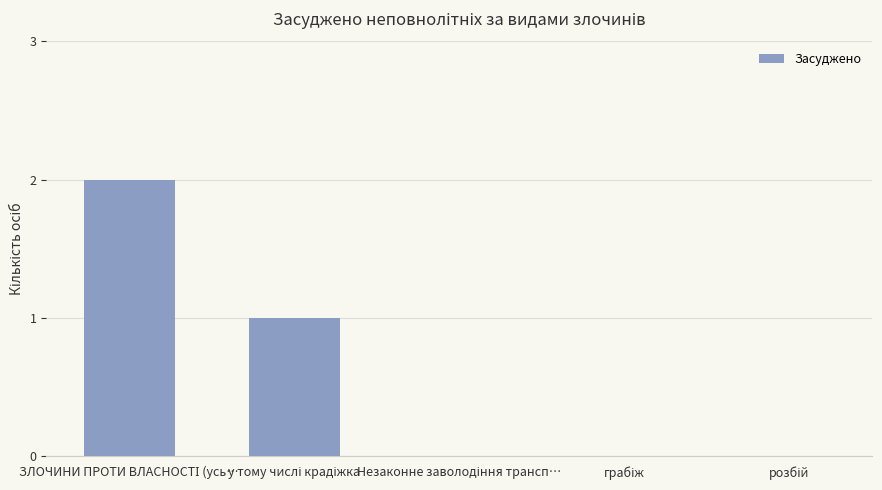

How many values are between 0 and 1?

4